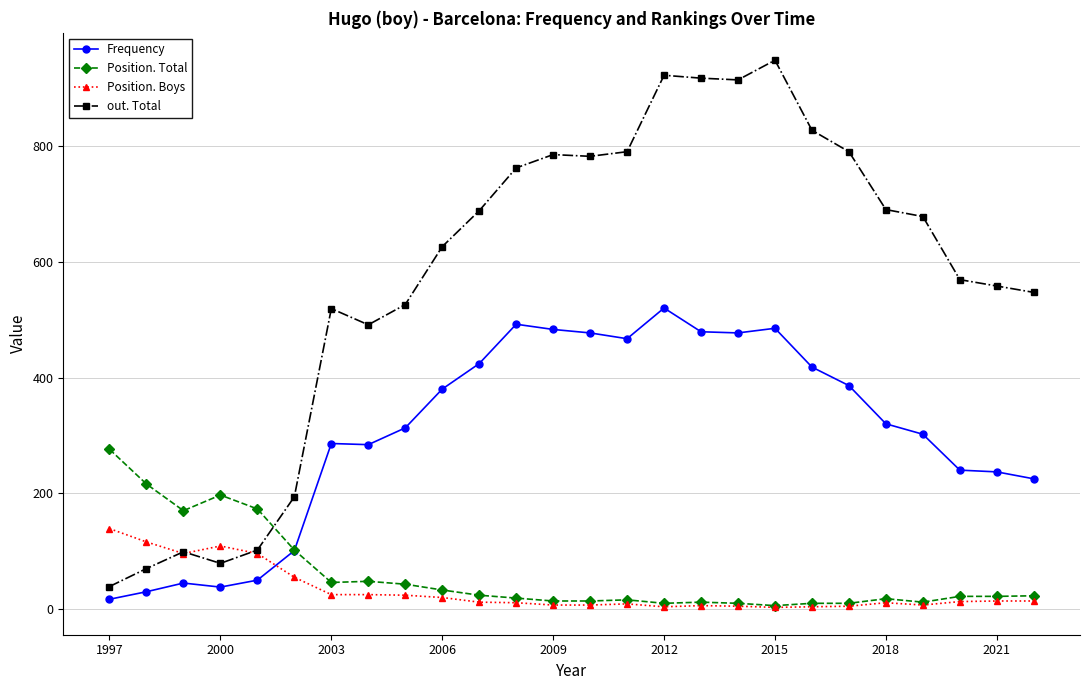

What is the greatest value displayed?

948